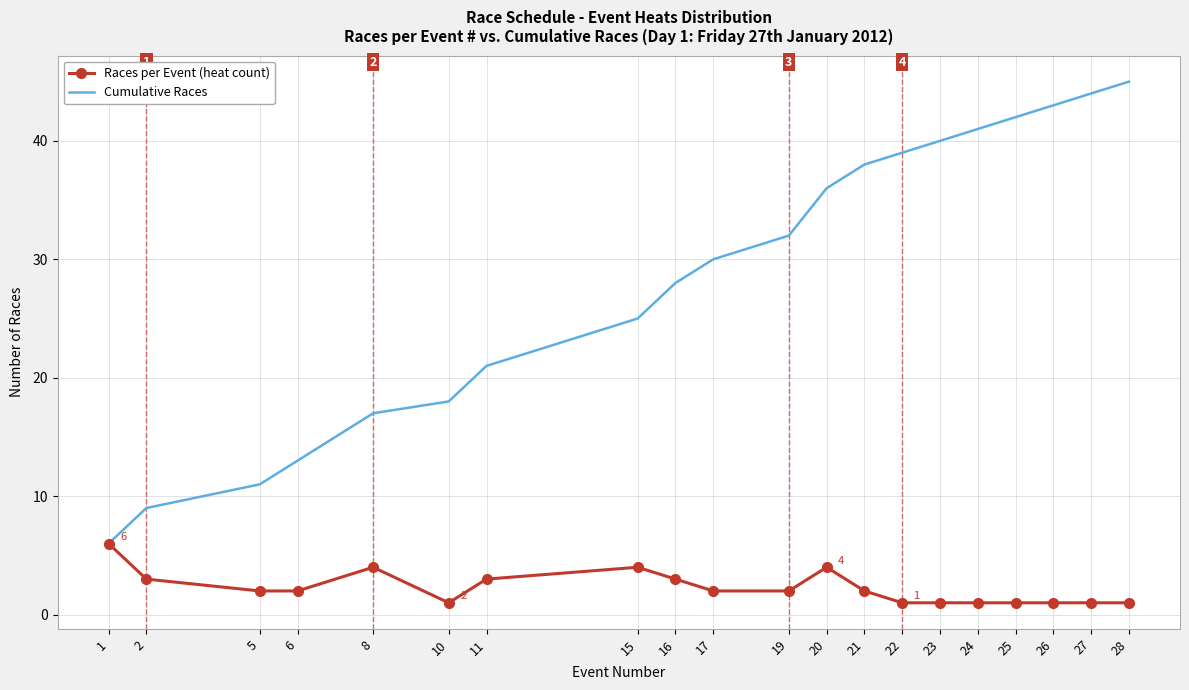

In Races per Event (heat count), how many points are higher than both neighbors (excluding endpoints)?

3